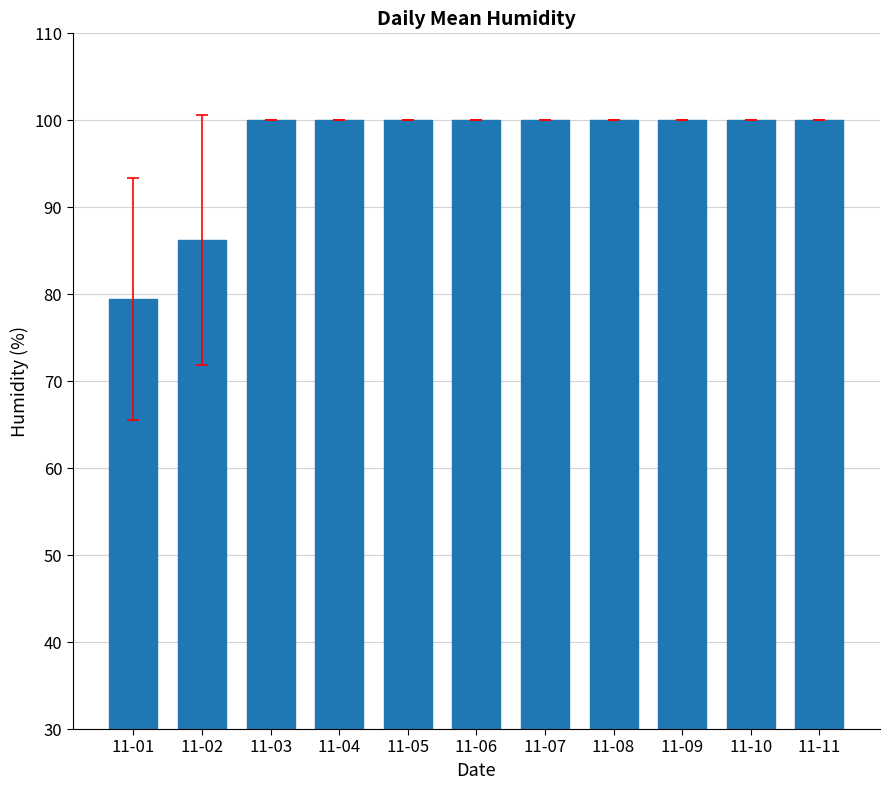

What is the change in value from 11-02 to 11-03?

+13.8